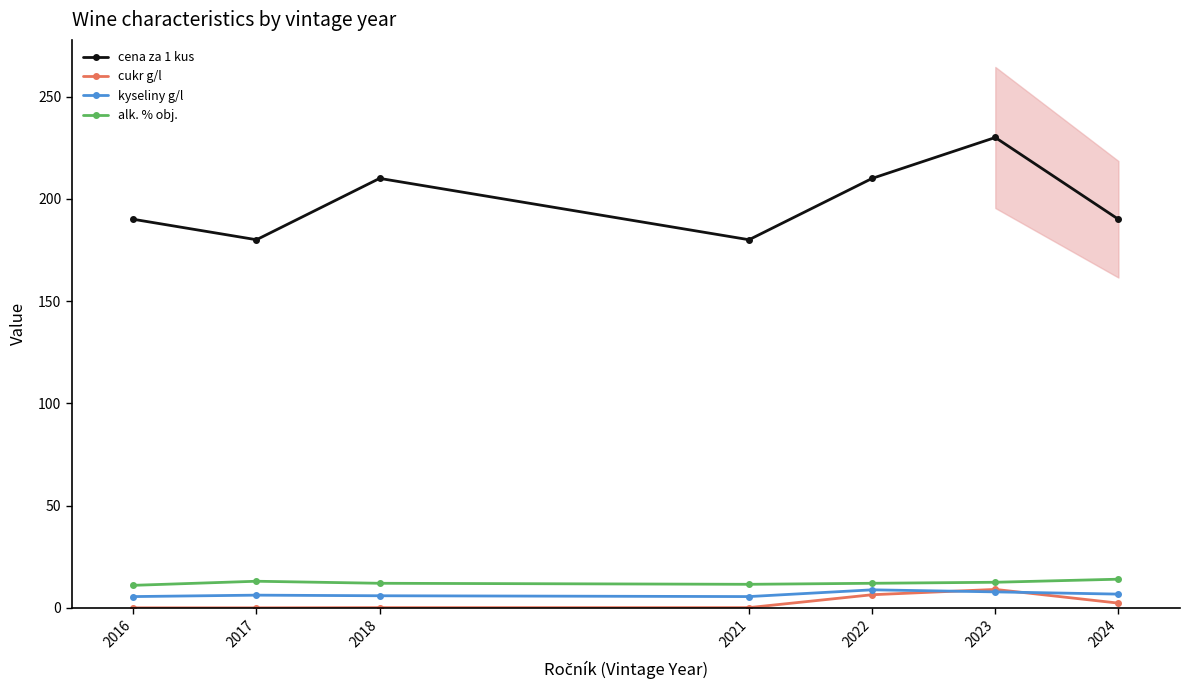

True or false: cukr g/l has more than 1 interior local peaks.

False